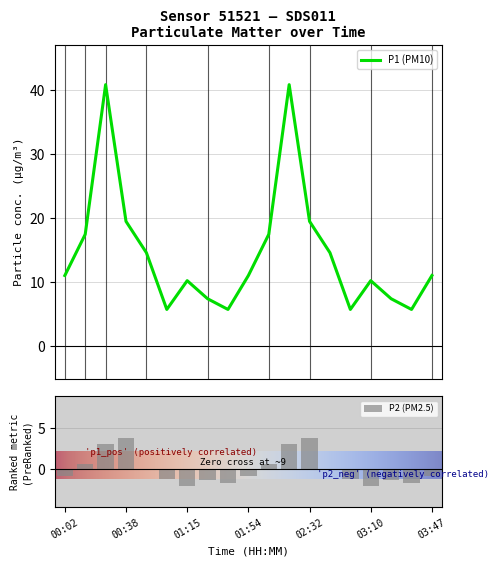

How many groups of bars are there?

19